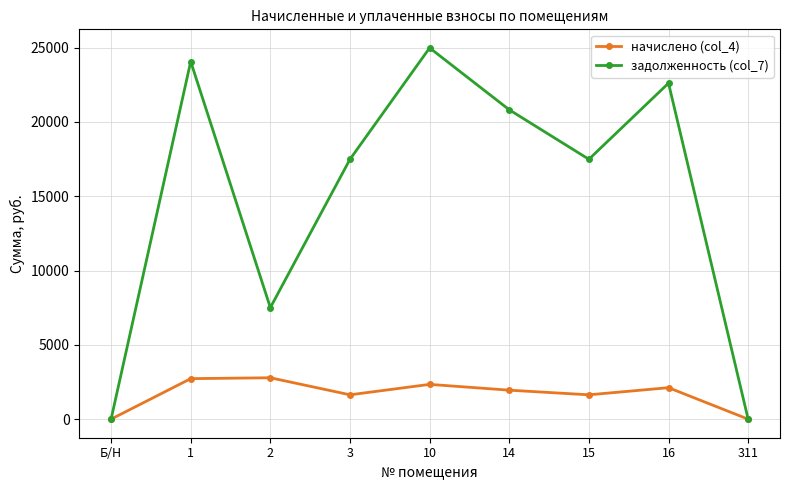

In задолженность (col_7), how many points are lower than both neighbors (excluding endpoints)?

2